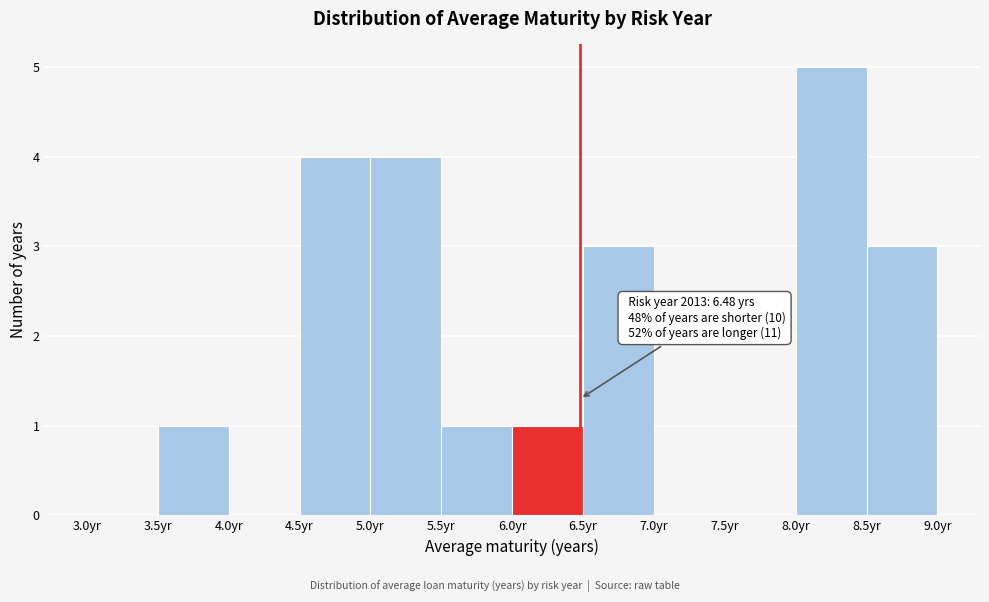

Which range on the x-axis has the tallest bar?

8.0 to 8.5